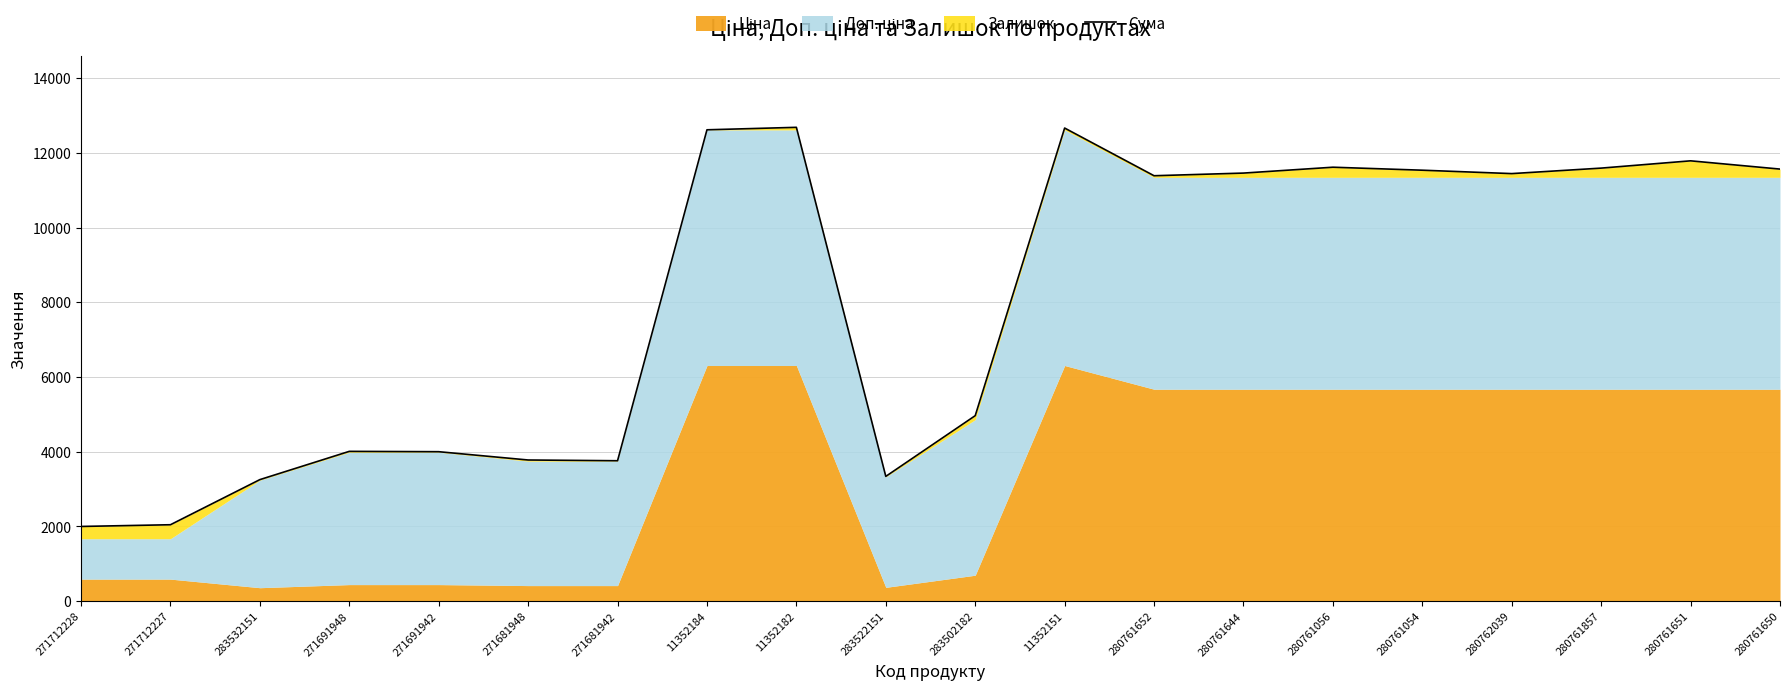

The chart shows a value of 11537.6 at 280761054. True or false?

True